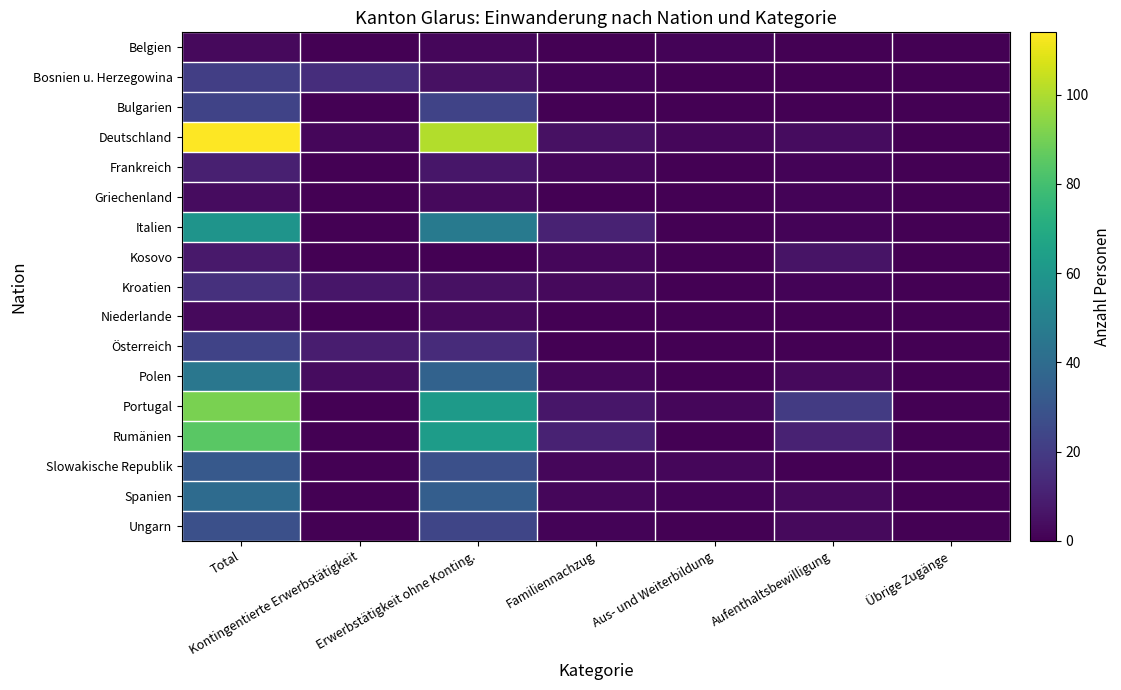

What is the difference between the highest and lowest values at Aufenthaltsbewilligung?

20